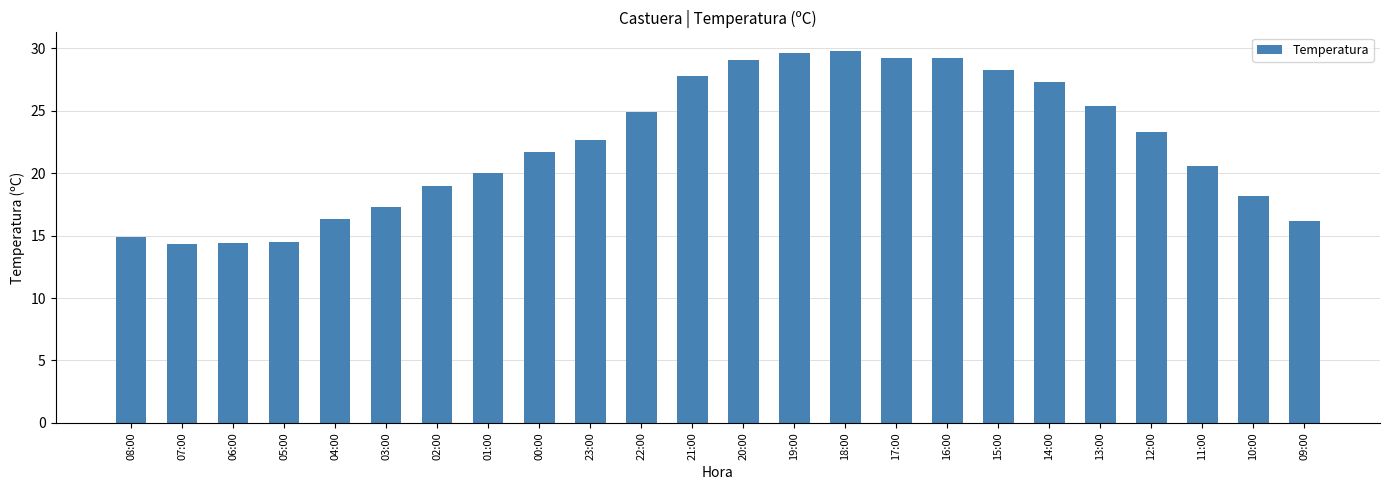

The value at 22:00 is 24.9. True or false?

True